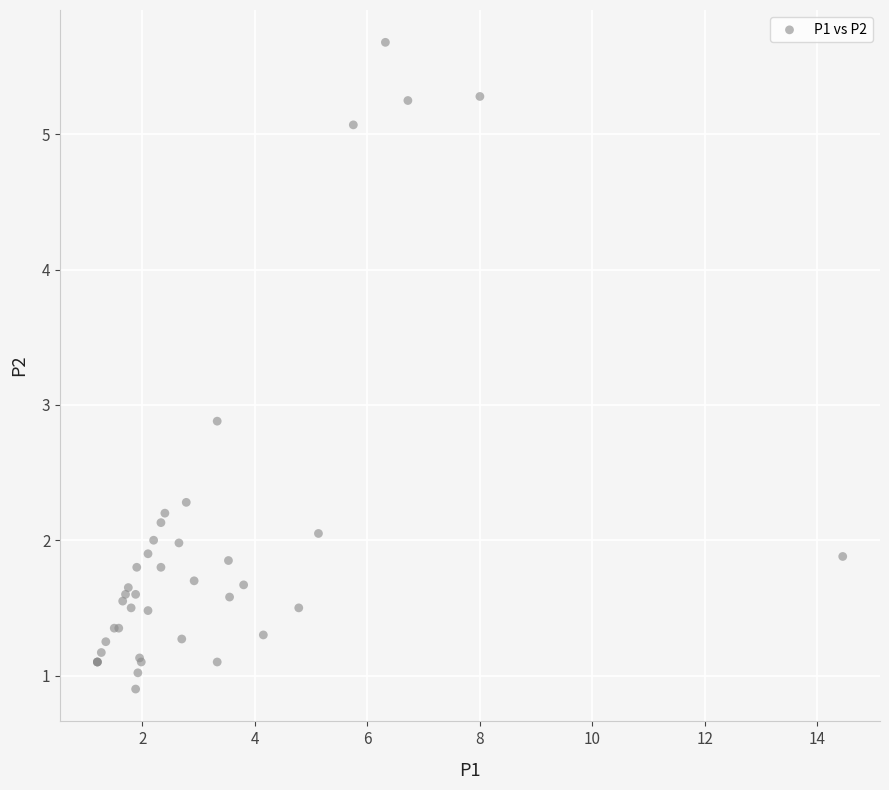

What Y value in the scatter plot is closest to 3?

2.9